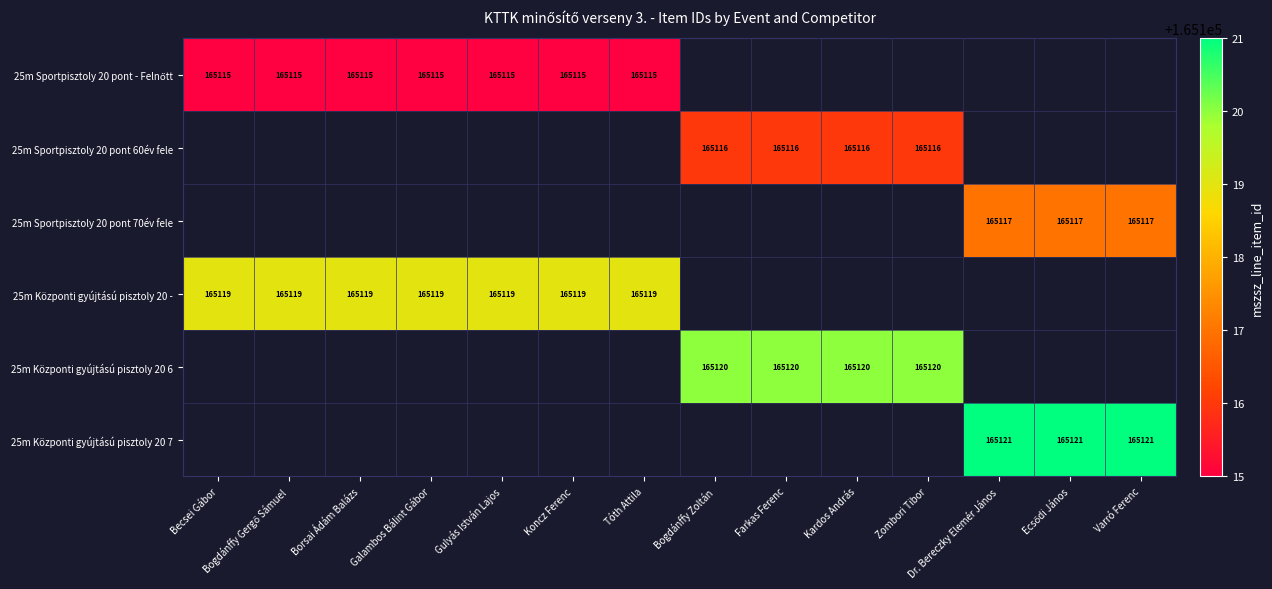

Count the number of data series in this chart.

6